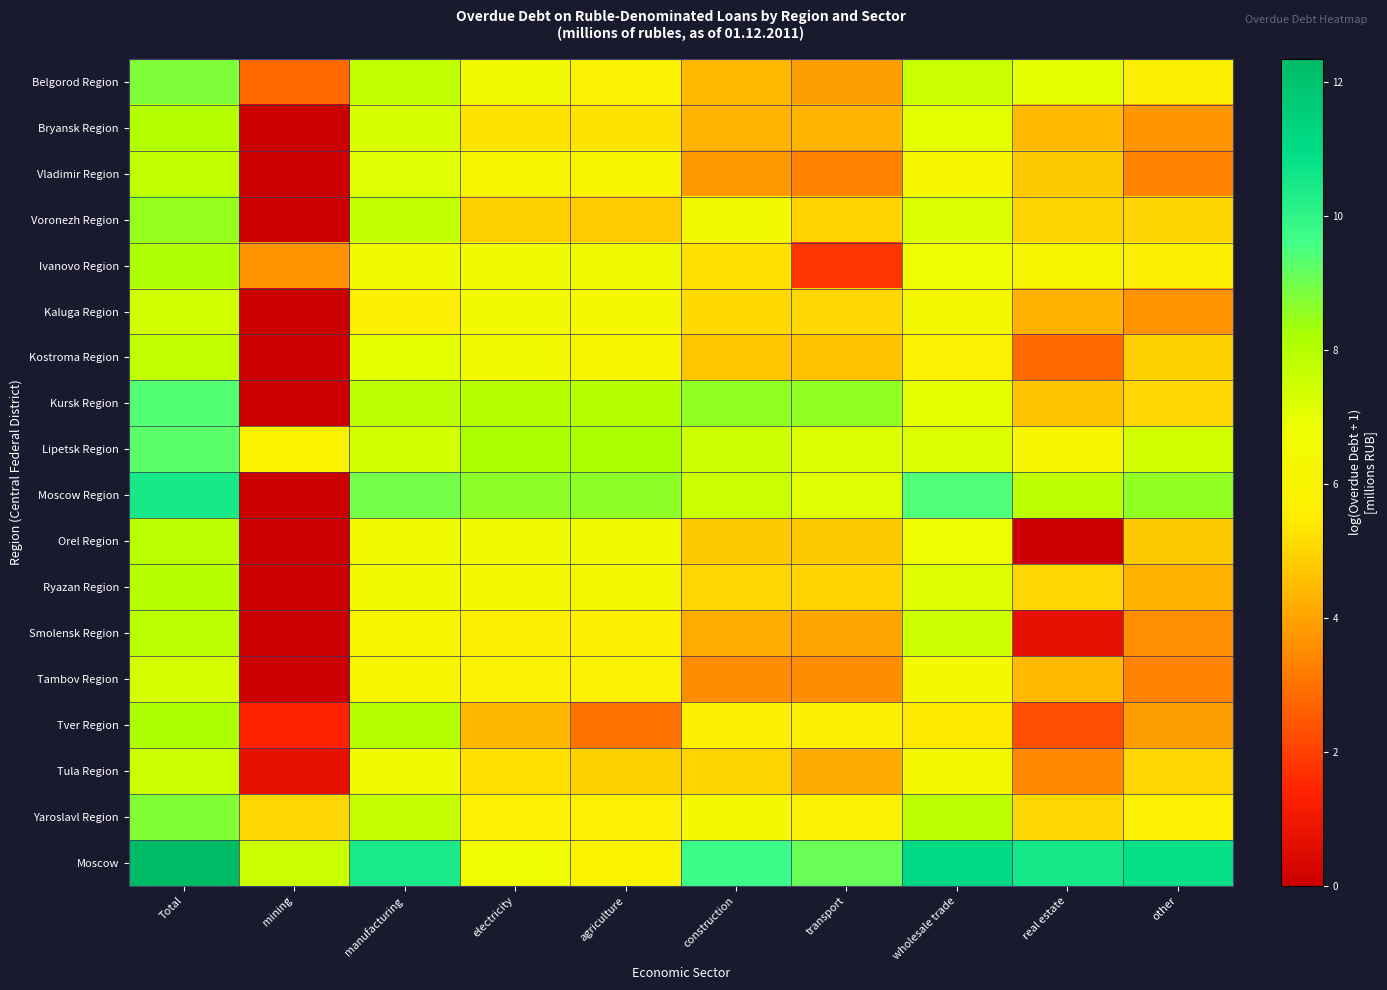

Which has a higher value, electricity or wholesale trade?

wholesale trade